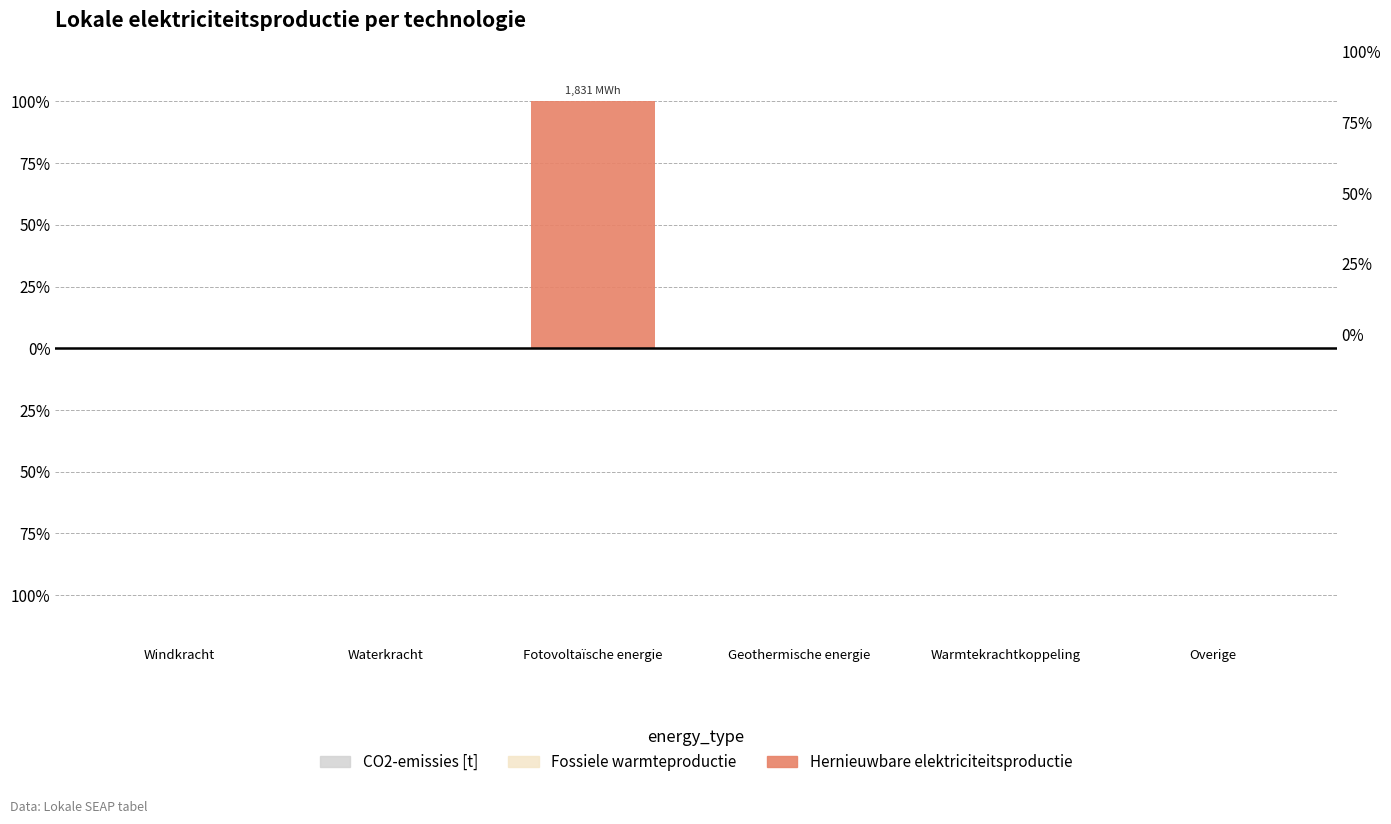

List the labels in order of Fossiele elektriciteitsproductie value, largest first.

Windkracht, Waterkracht, Fotovoltaïsche energie, Geothermische energie, Warmtekrachtkoppeling, Overige